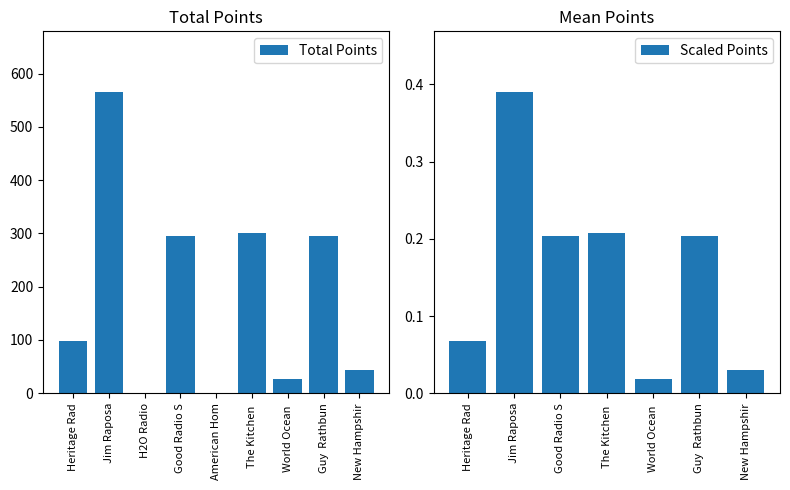

What position from the right is Guy  Rathbun?

2